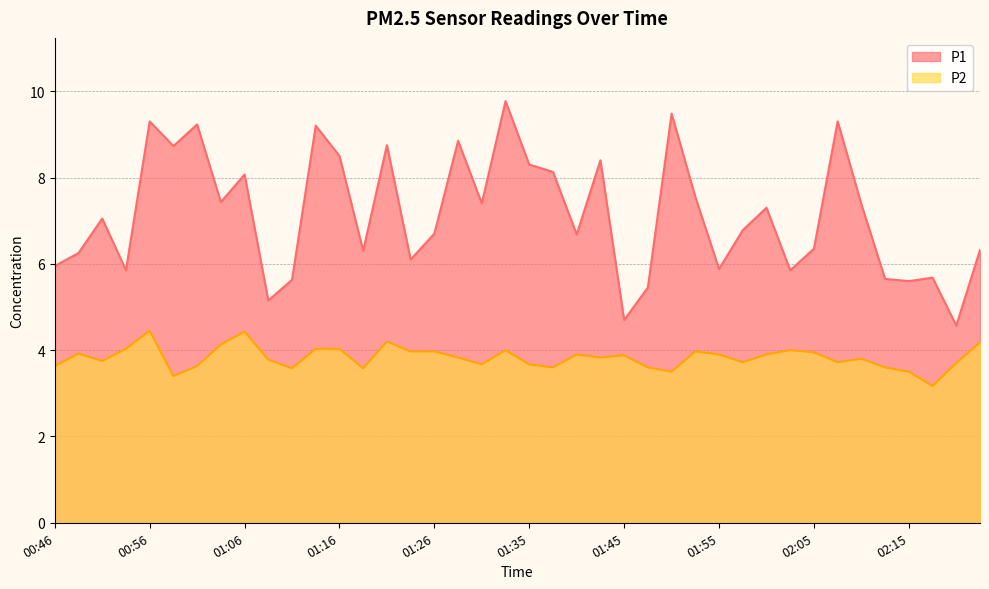

Where is P1 nearest to the value 7?

00:51